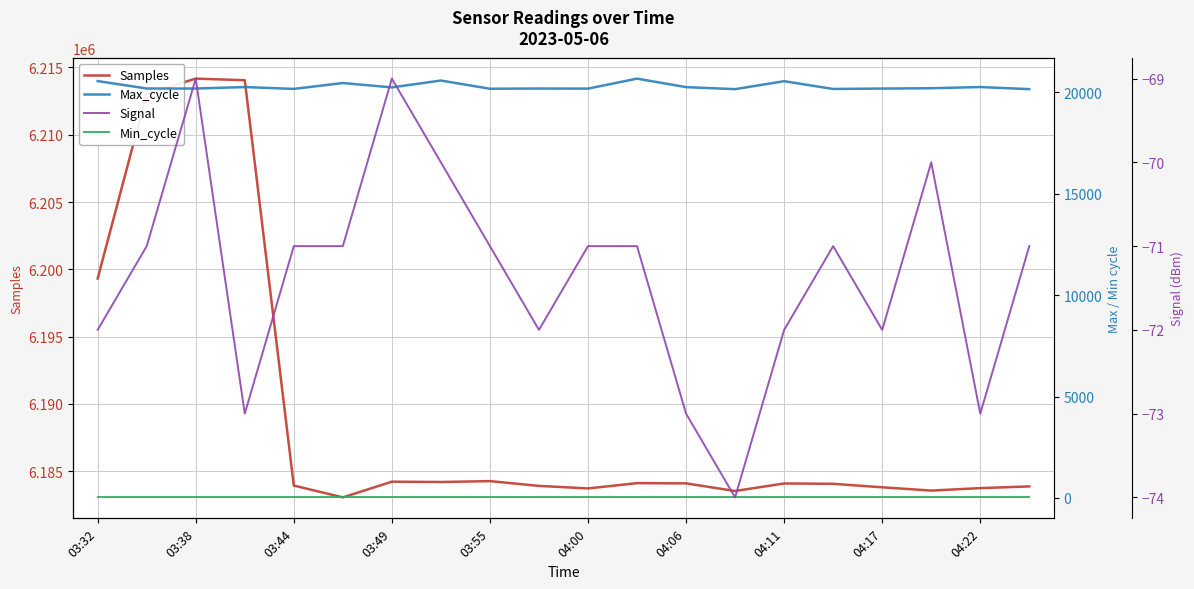

True or false: Min_cycle and Signal cross at least once.

False